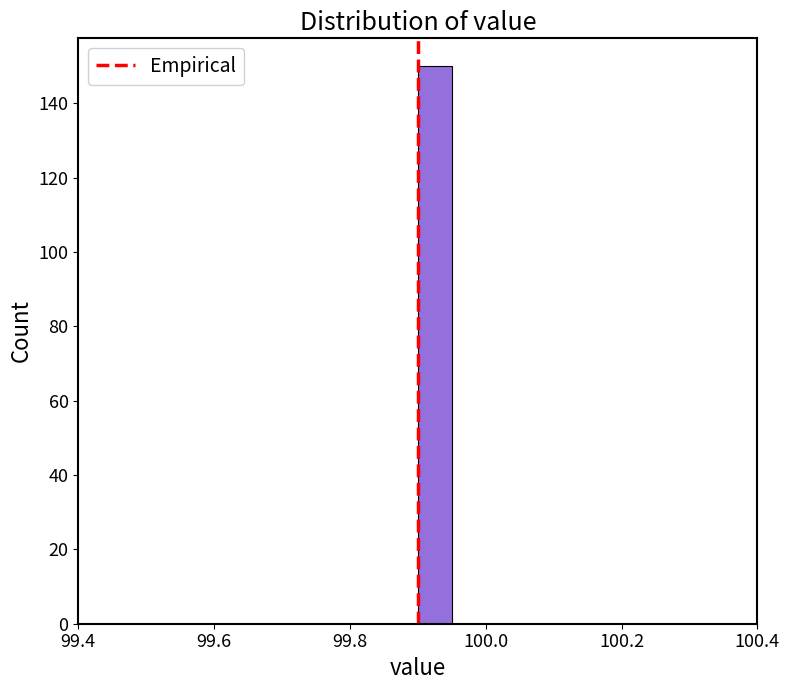

Read against the x-axis, roughly where is the centre of the tallest bar?

99.92